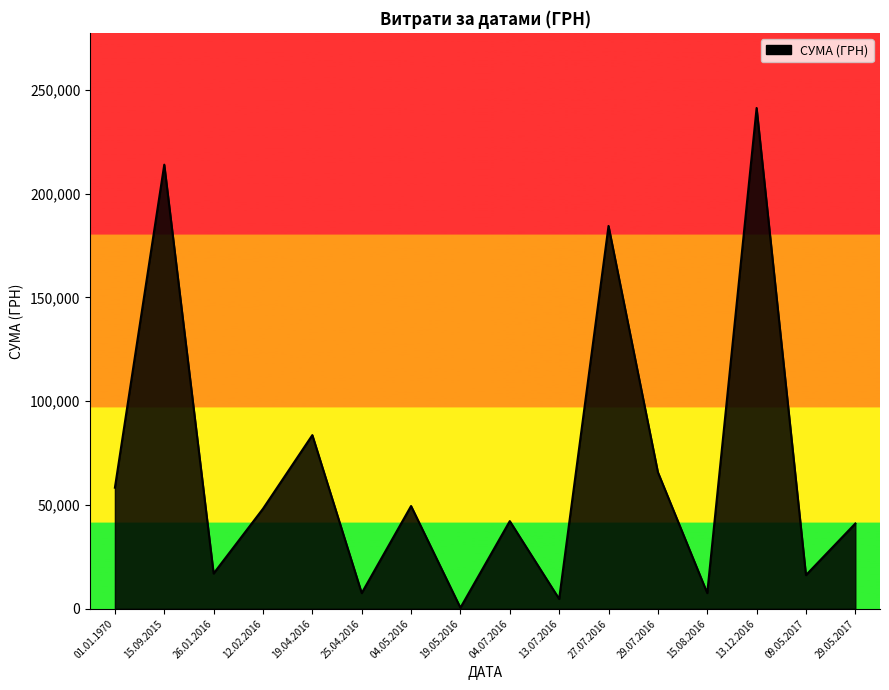

At which category does the data reach its first local valley?

26.01.2016